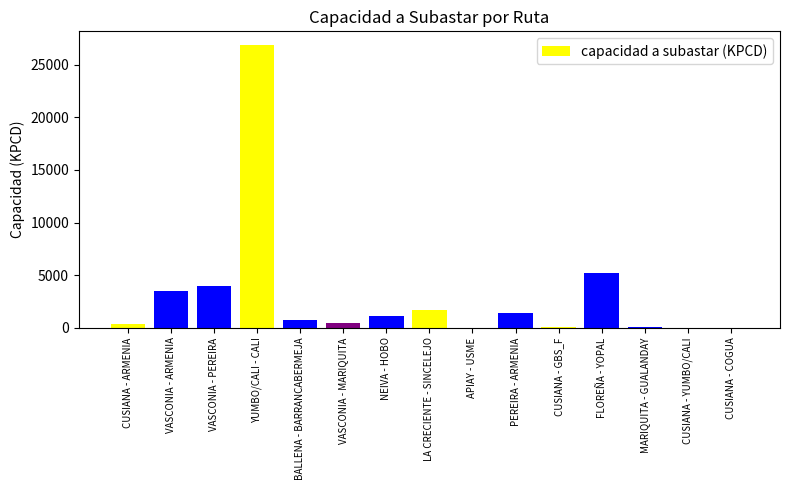

What is the sum of all values?

45352